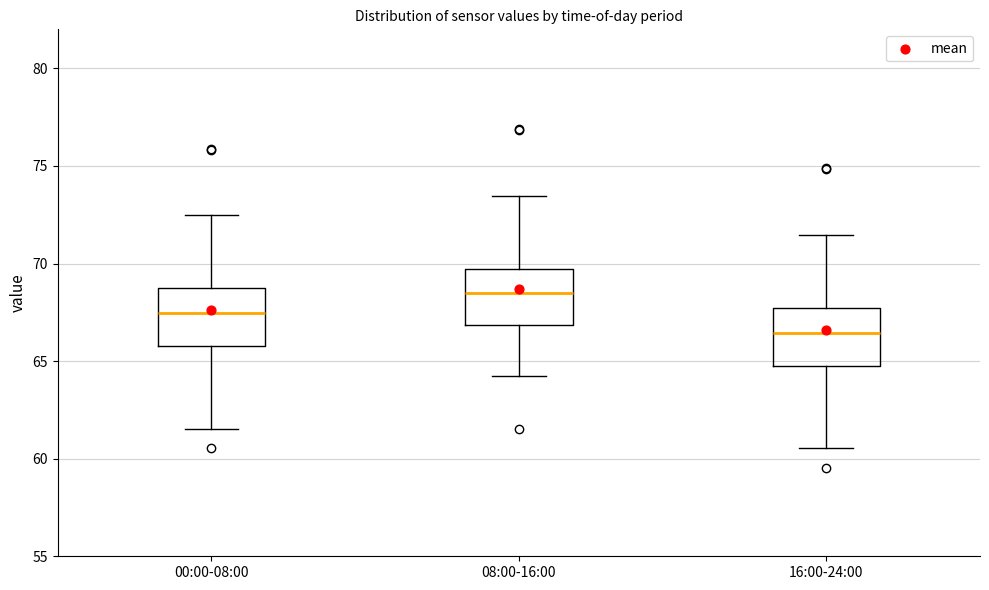

Where is the upper edge of the box for 16:00-24:00 on the y-axis? The values are not printed on the chart, so give them approximately, as read against the axis.

67.5